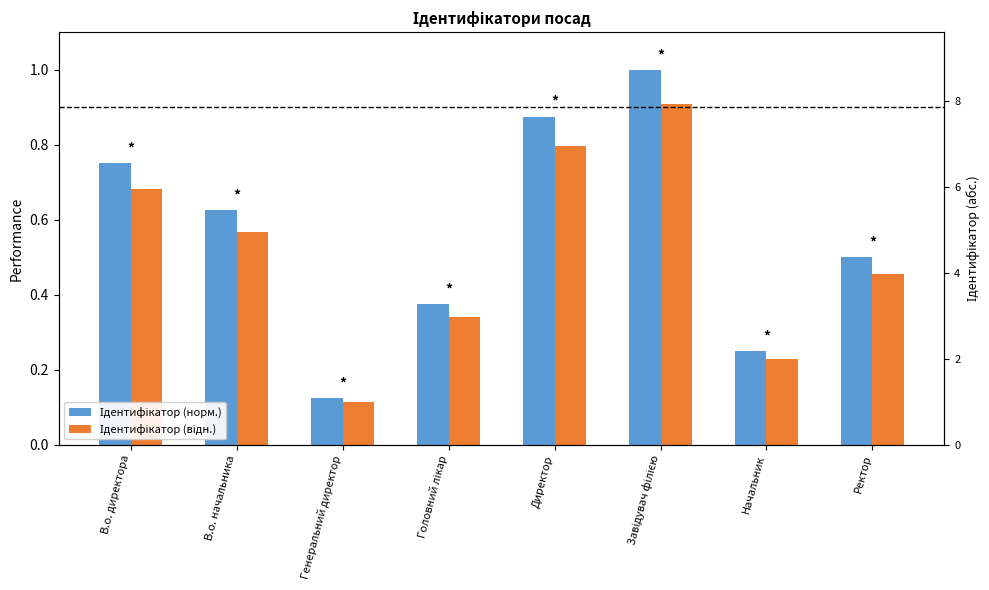

What is the value of the Ідентифікатор (відн.) bar at the 8th from the left?

0.5